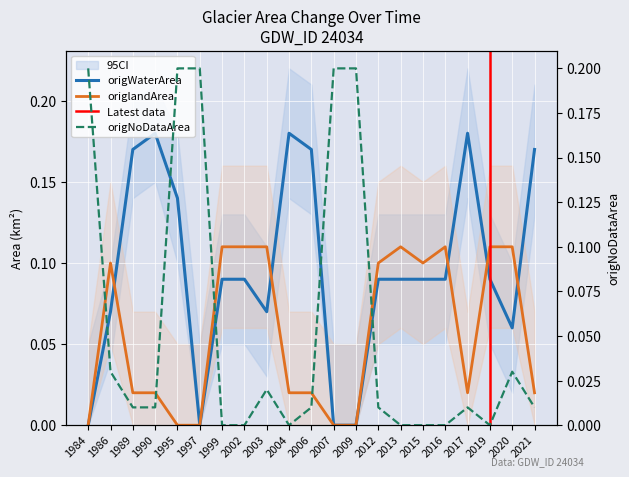

Which label corresponds to the smallest value in the chart?

1984